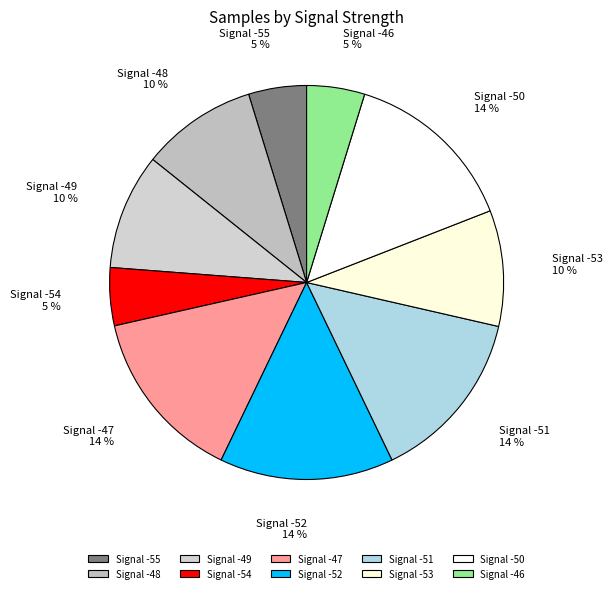

To the nearest percent, what is the average slice percentage?

10%